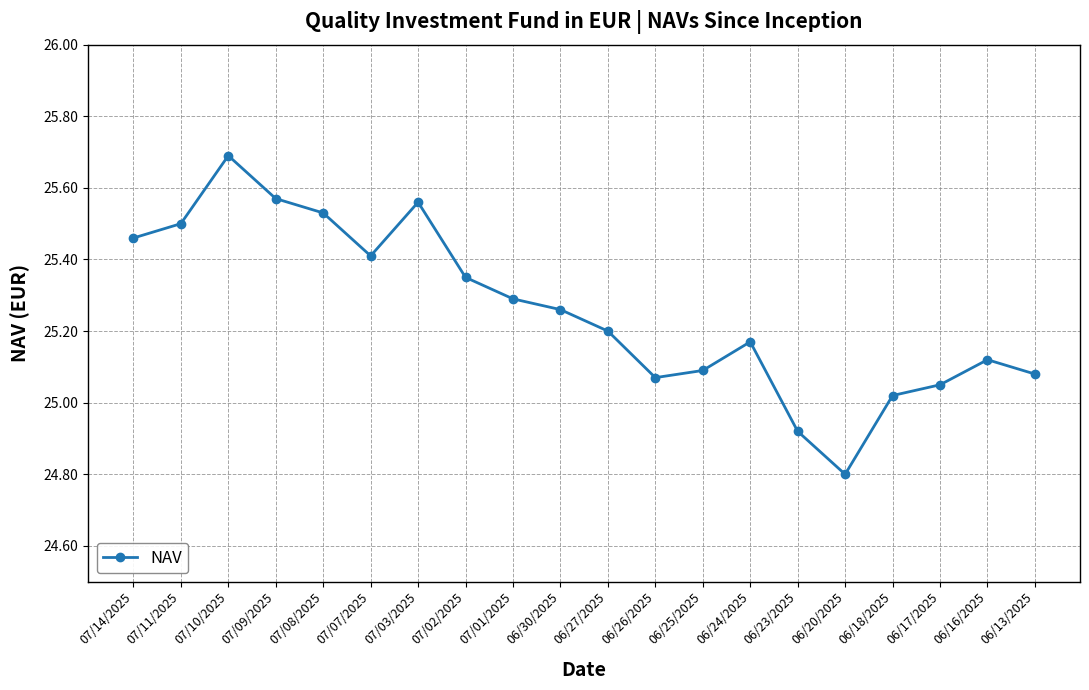

What is the label of the 2nd point from the right?

06/16/2025